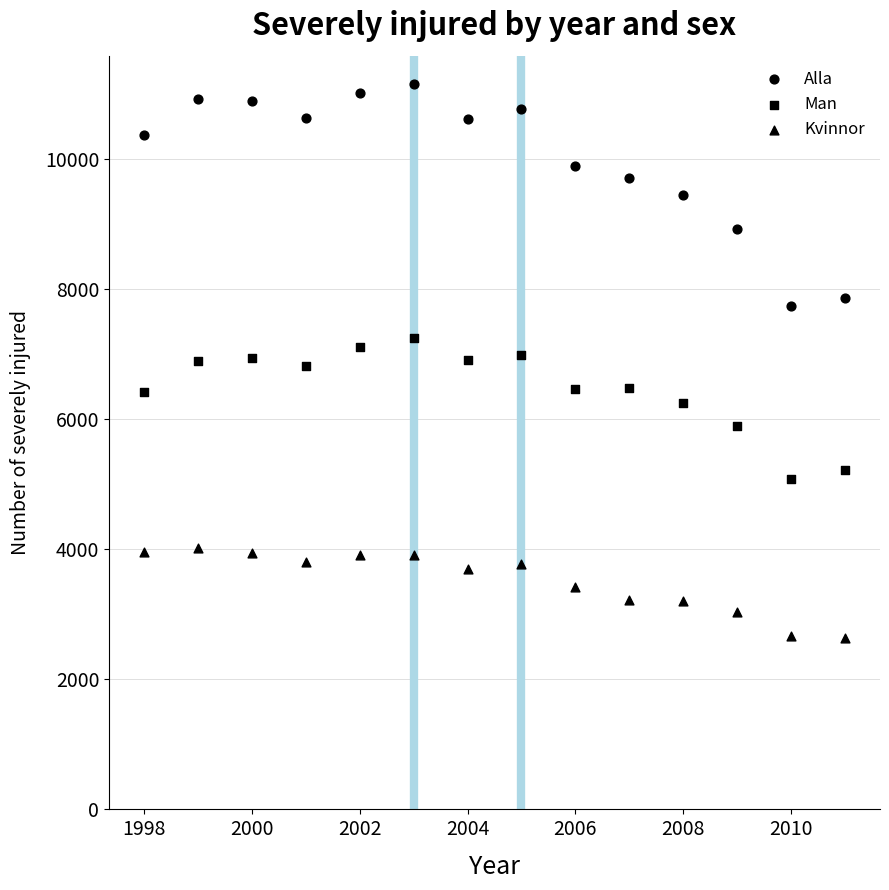

How many data points are displayed?

42